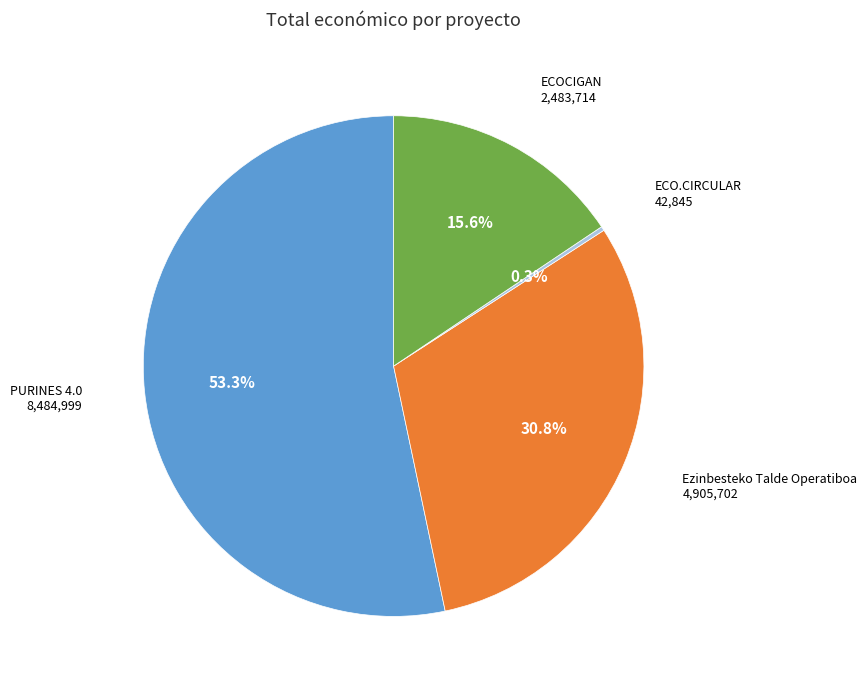

What percentage is the ECOCIGAN slice, to the nearest percent?

16%